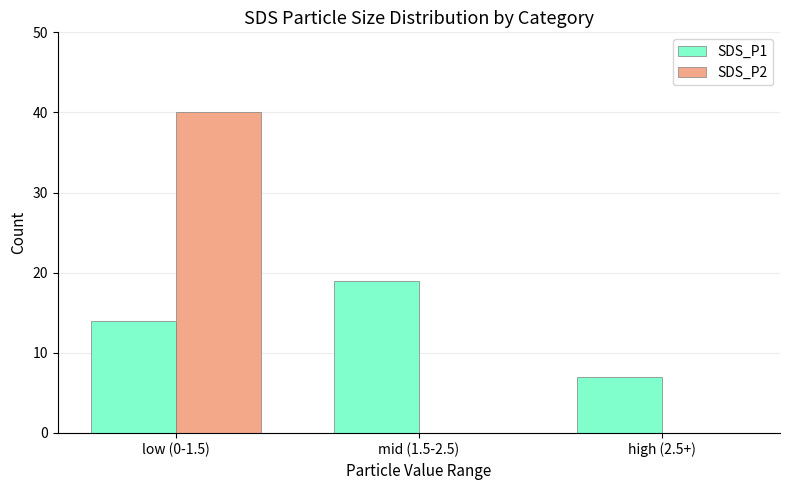

What are all the series names shown in the legend?

SDS_P1, SDS_P2